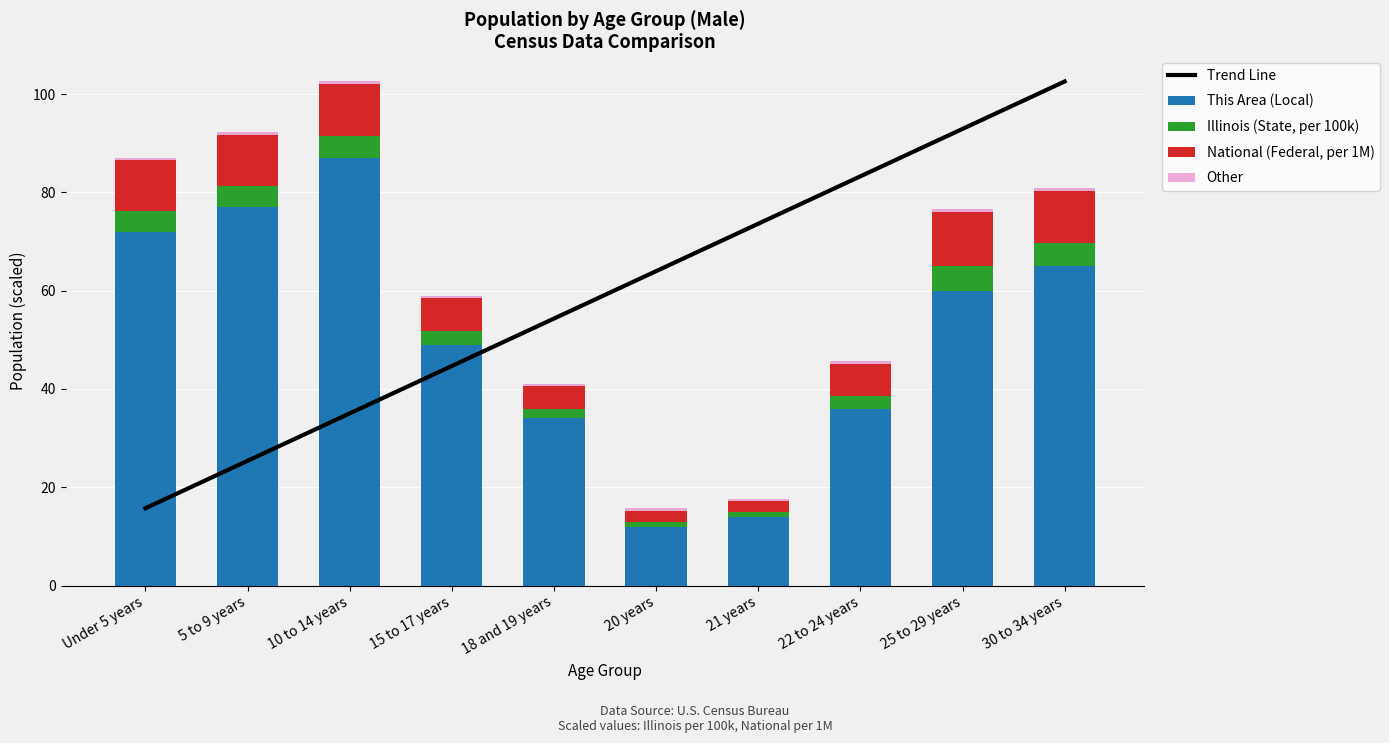

Does the chart contain any negative values?

No